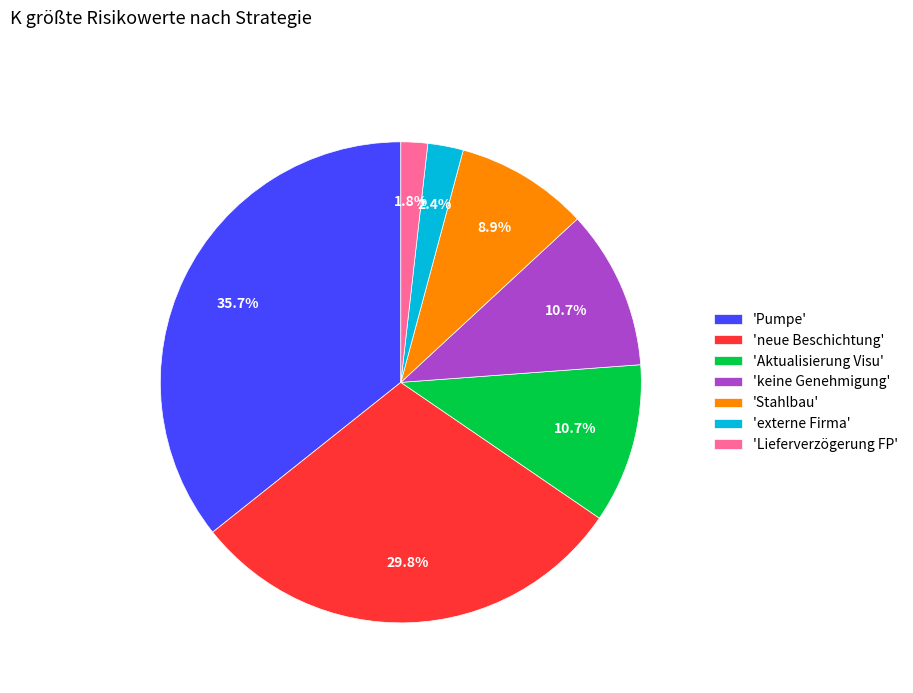

Does 'Stahlbau' account for over 50% of the chart?

No